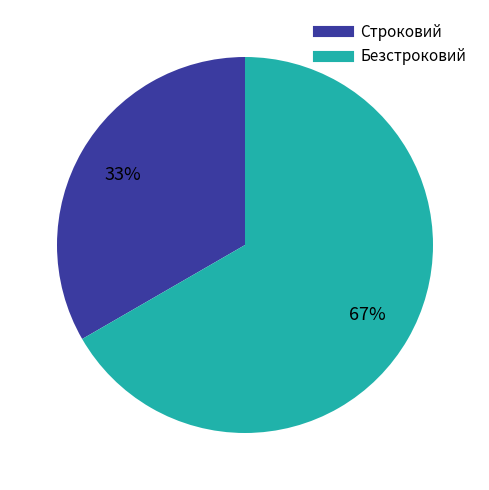

To the nearest percent, what portion does Безстроковий represent?

67%